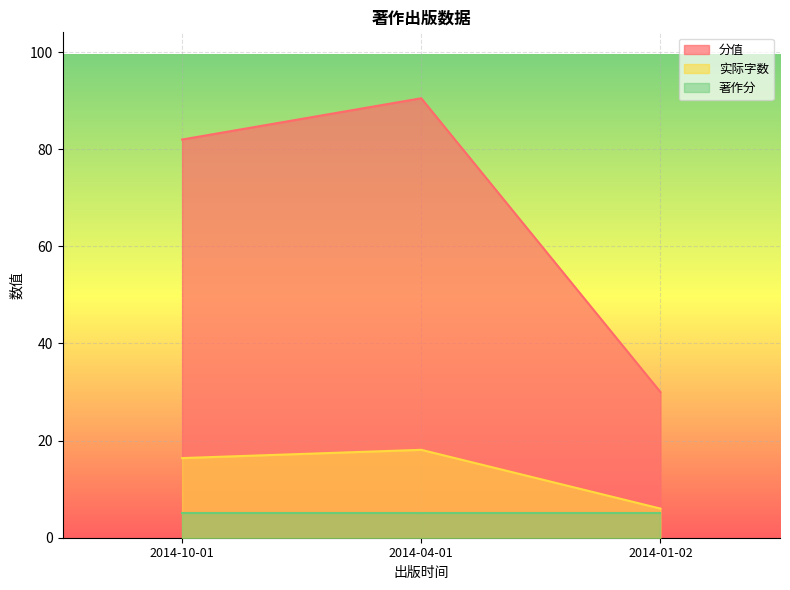

List the series in order of their peak value, highest first.

分值, 实际字数, 著作分